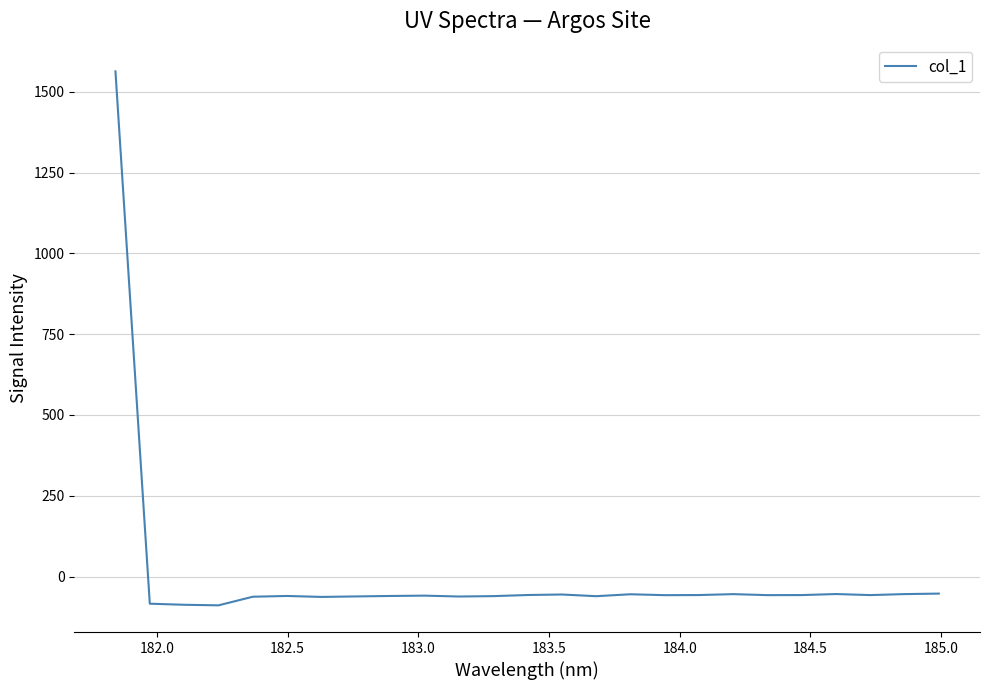

What is the average value?

3.4